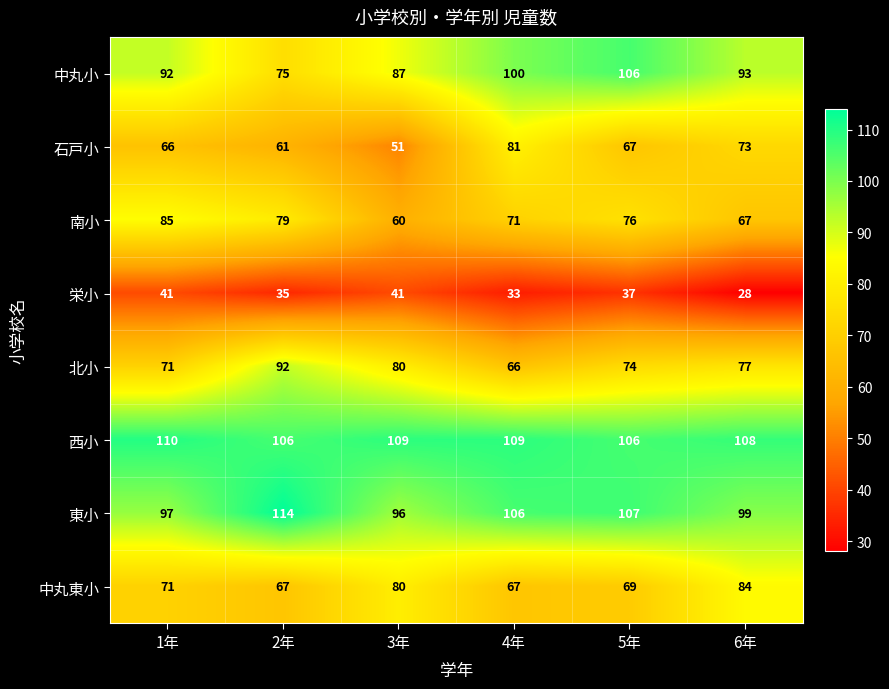

What value does the 石戸小 series have at 4年?

81